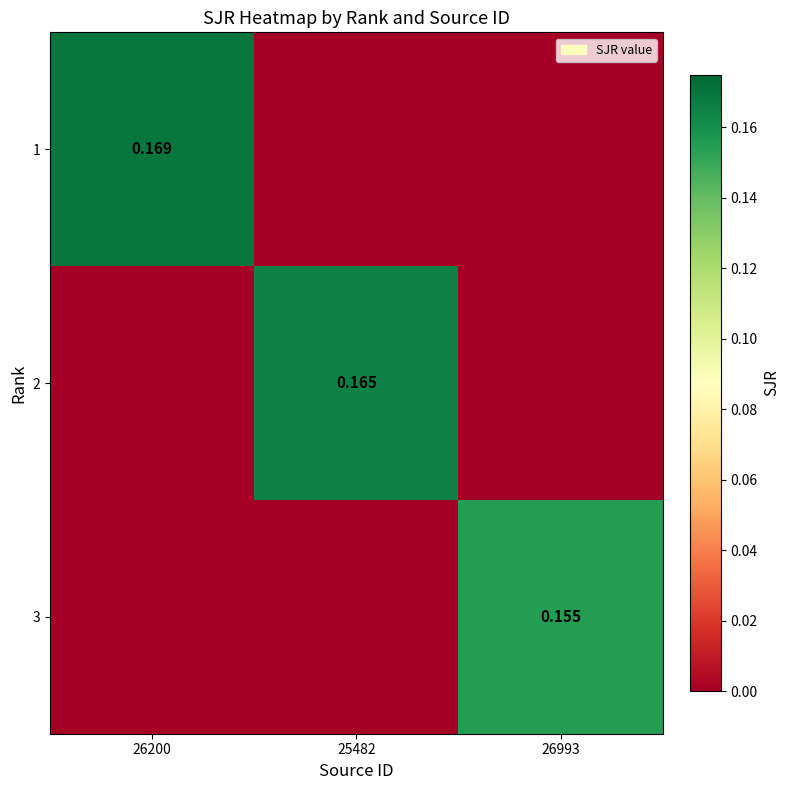

How many 3 values are between 0 and 1?

3